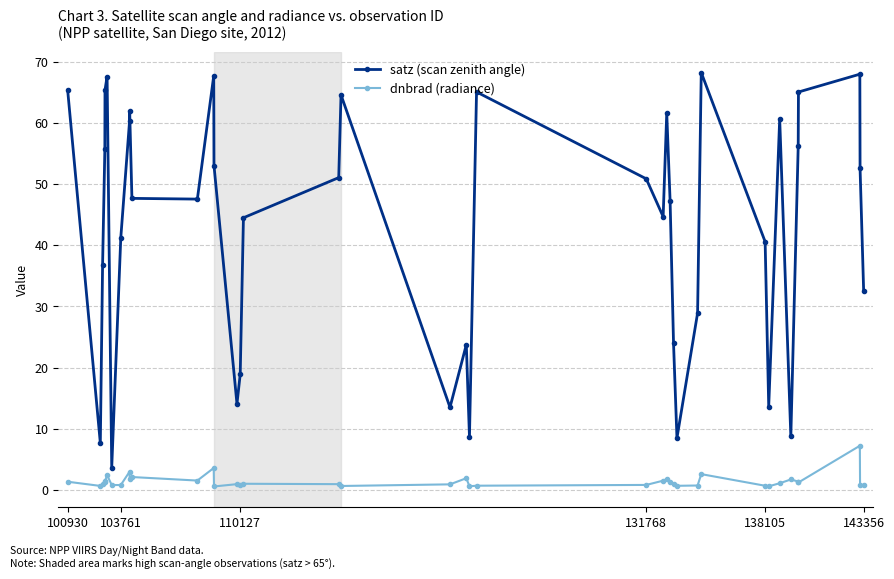

Which series has the largest total across all categories?

satz (scan zenith angle)